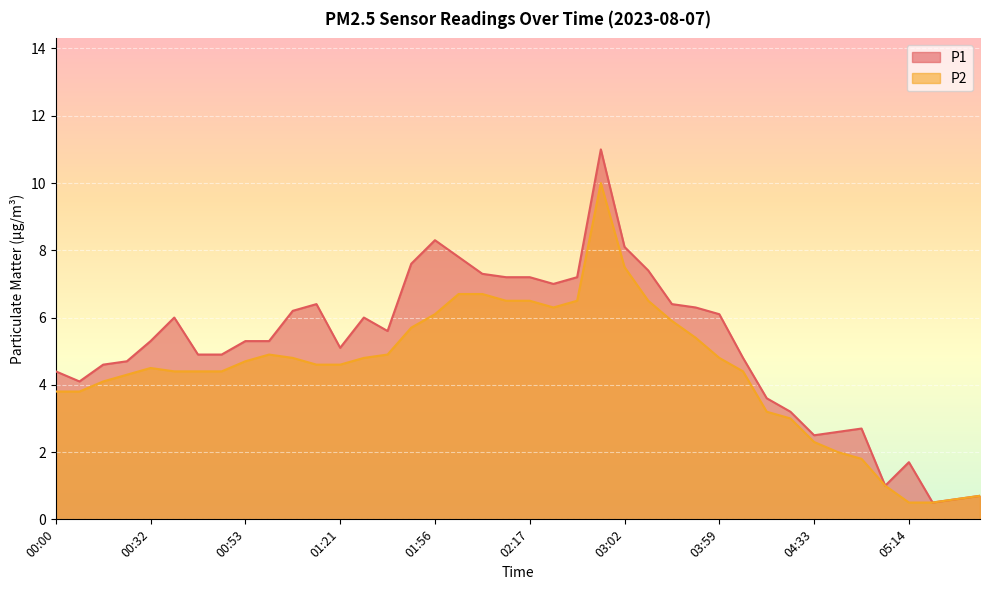

List the series in order of their peak value, lowest first.

P2, P1